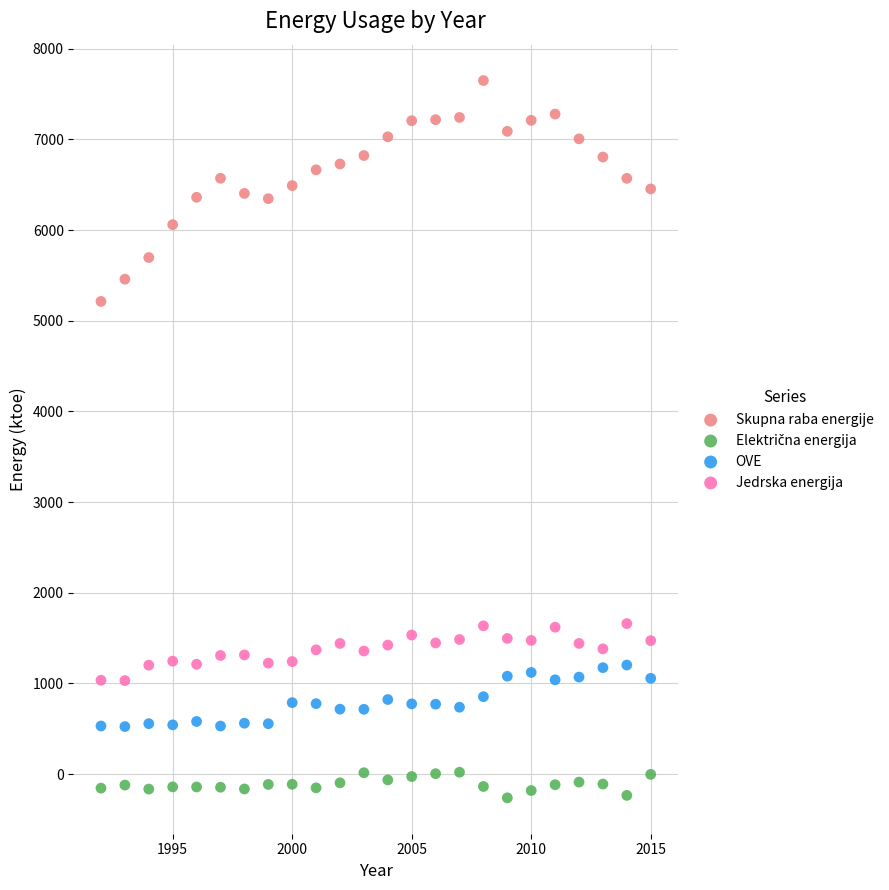

Across all series, what Y value is closest to 3693?

5213.6